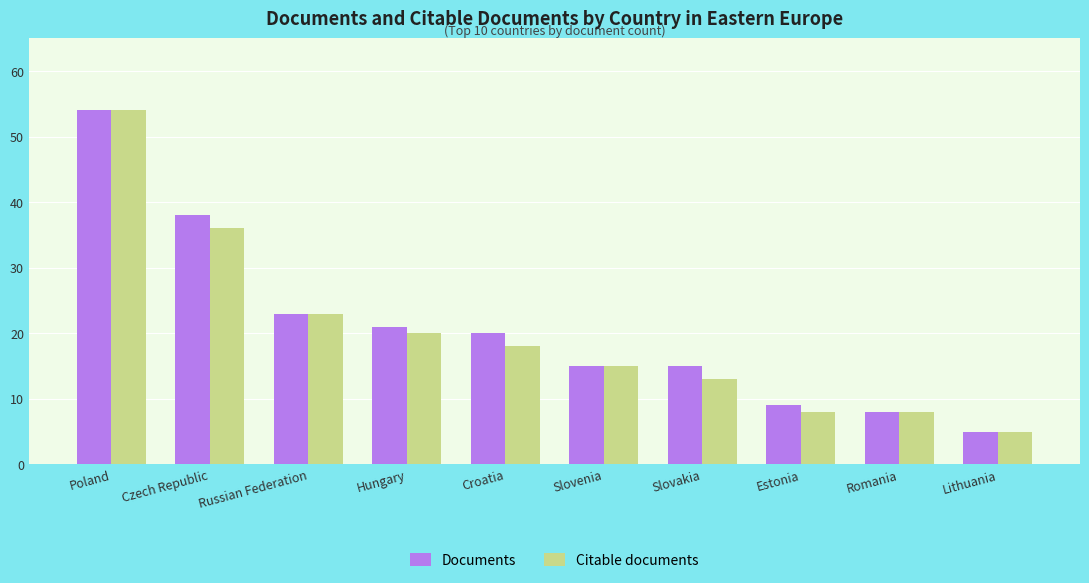

What is the lowest value of the Citable documents series?

5